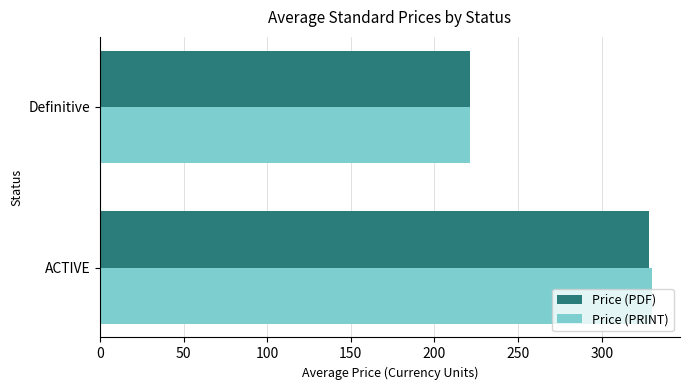

Which series has the largest range (max minus min)?

Price (PRINT)